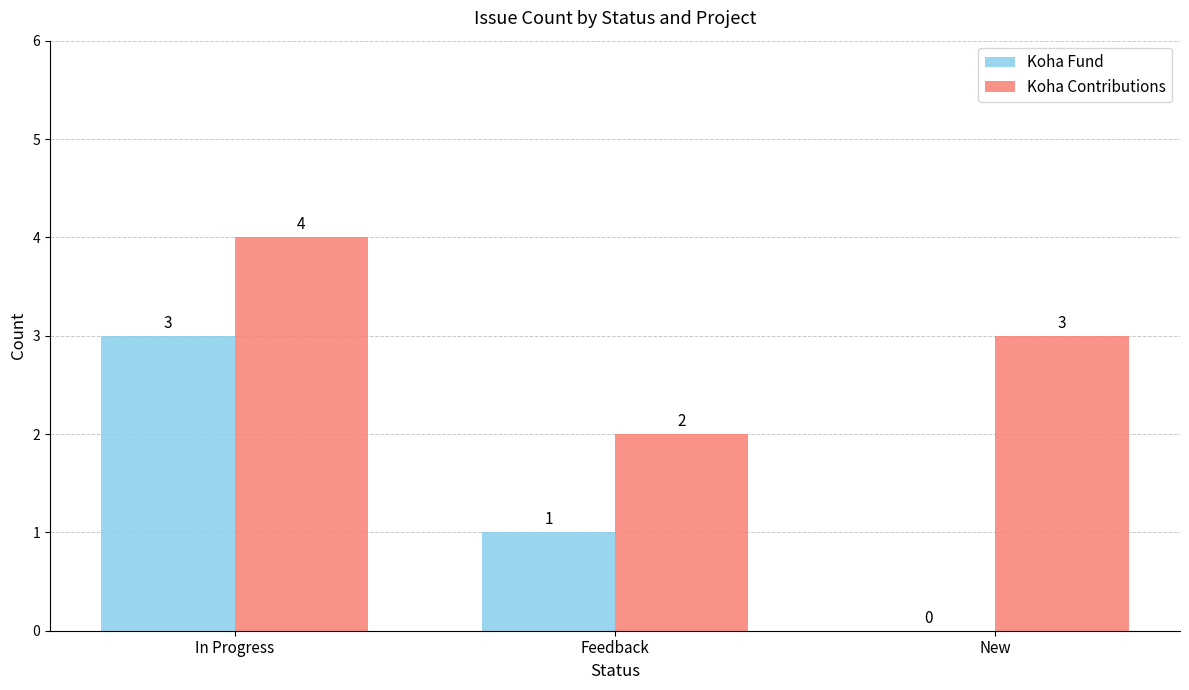

Reading right to left, what are all the values shown in this chart?

Koha Fund: 0	1	3
Koha Contributions: 3	2	4